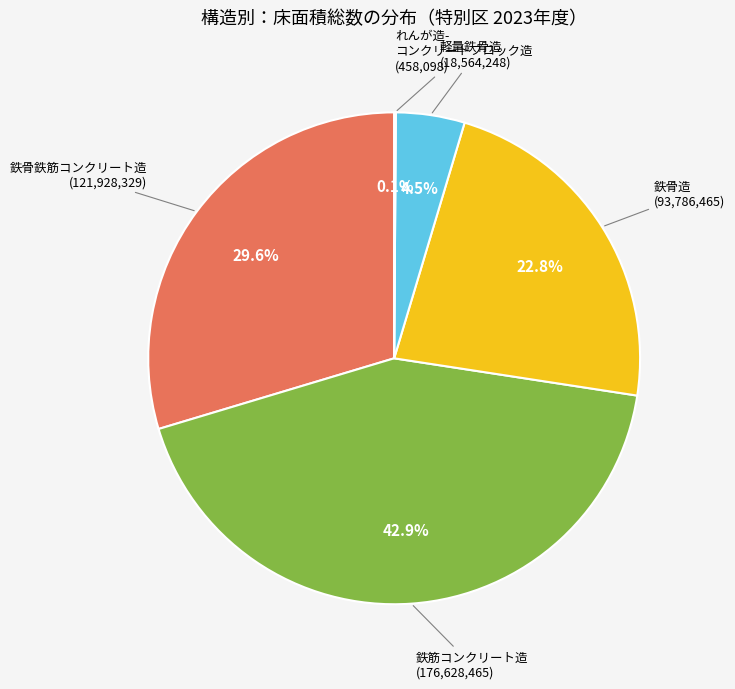

Does any single category account for the majority?

No